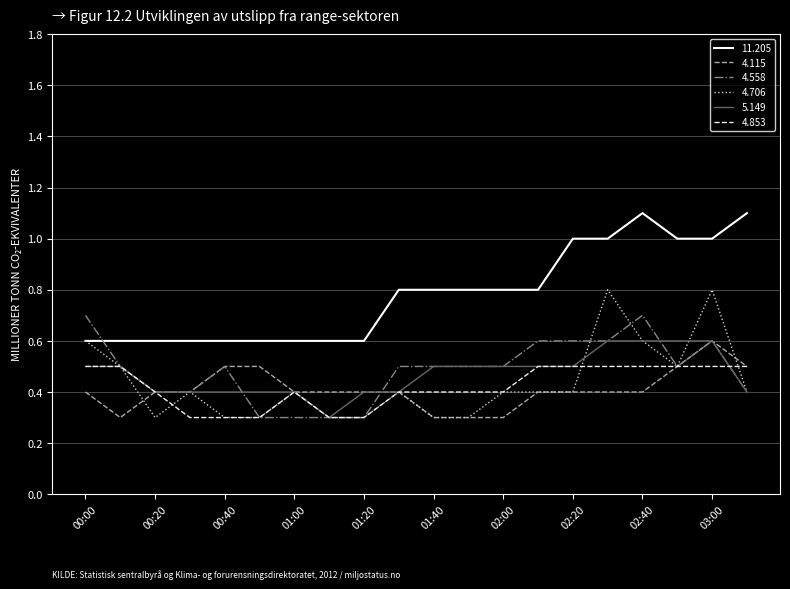

What is the maximum value for 4.706?

0.8